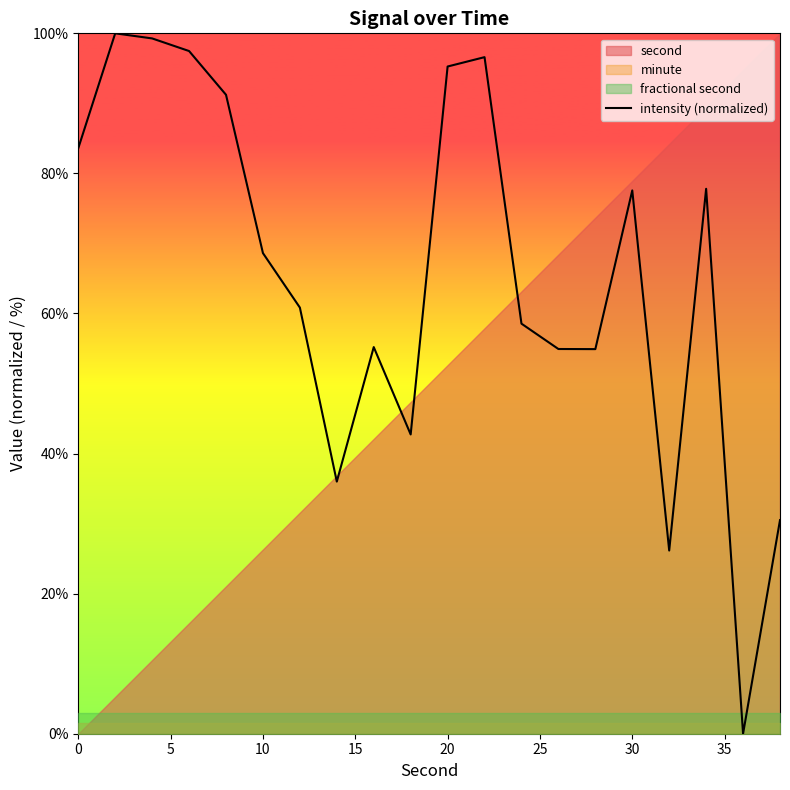

What is the highest value of the intensity (normalized) series?

100.0